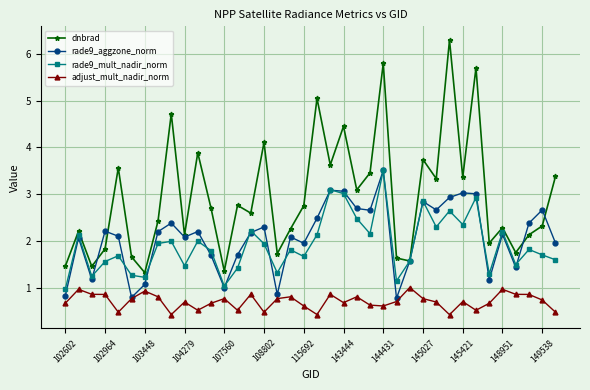

How many interior local valleys does the dnbrad series have?

13